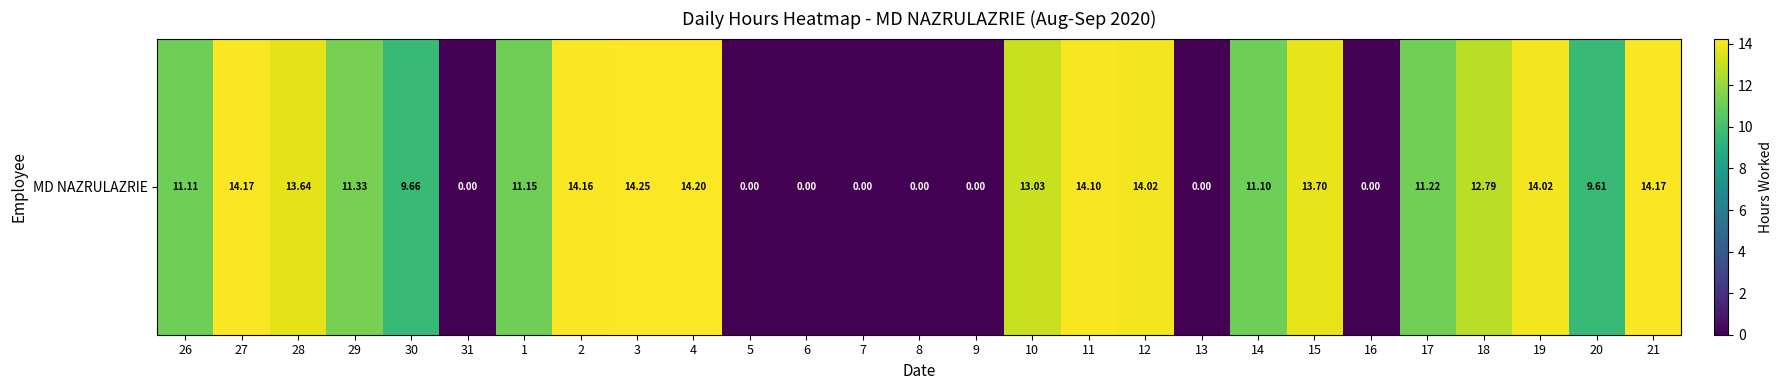

What is the change in value from 10 to 13?

-13.0